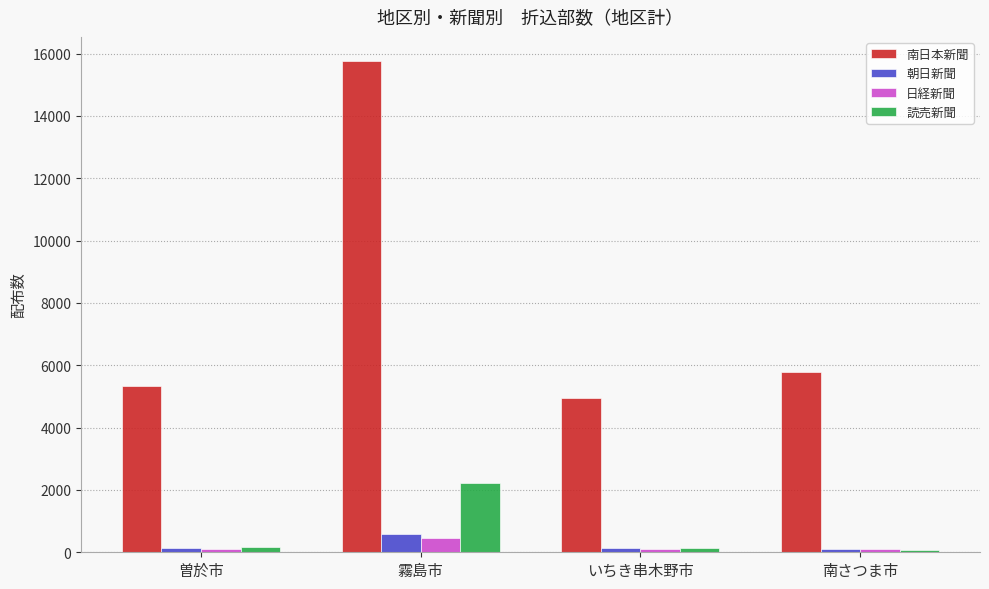

What is the total value across all series at 曽於市?

5760